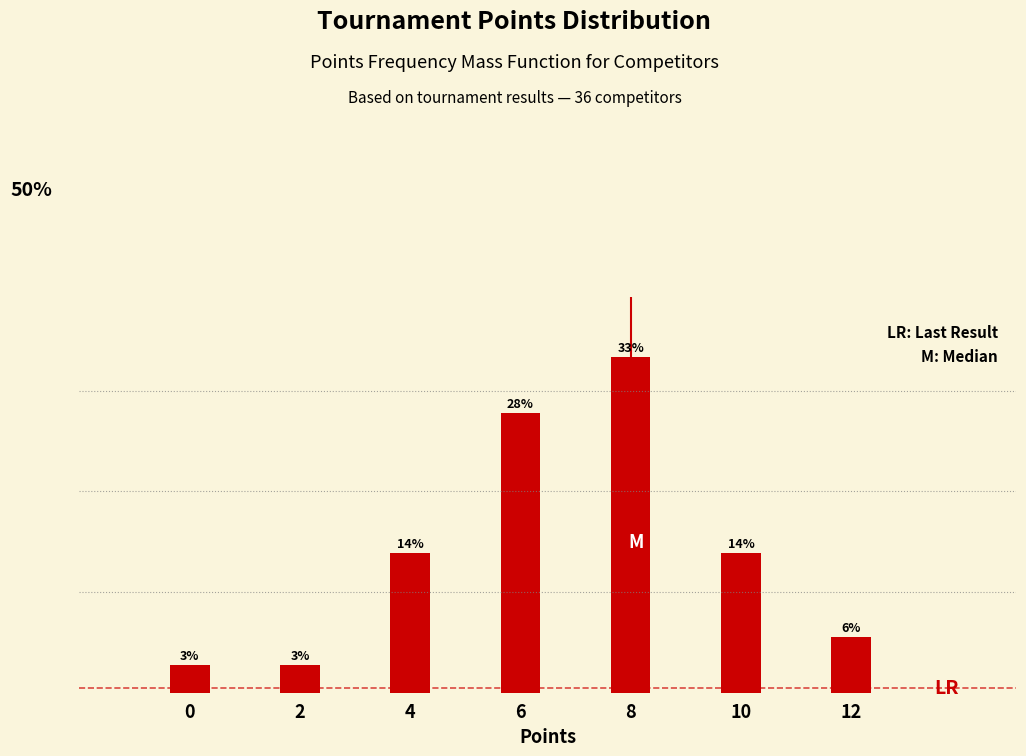

Are the bars horizontal?

No